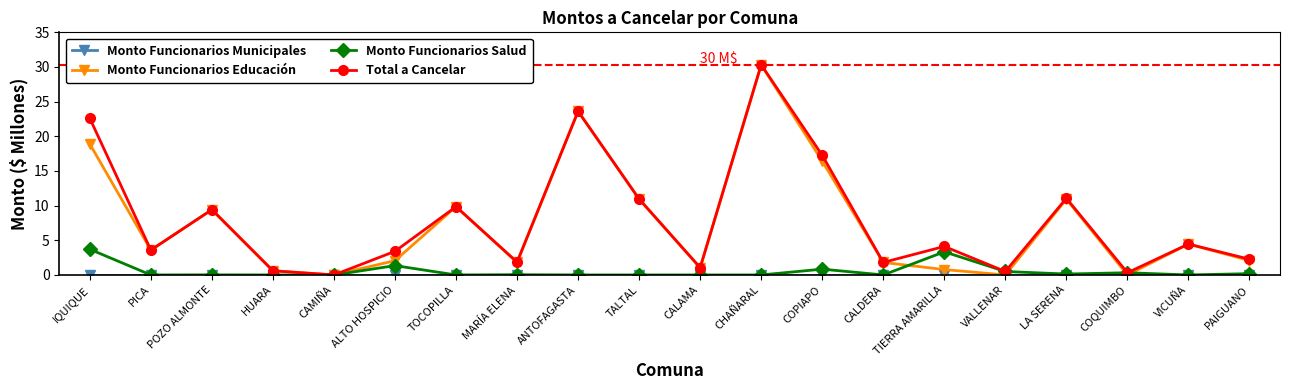

The Total a Cancelar series shows 1.8 at PICA. True or false?

False